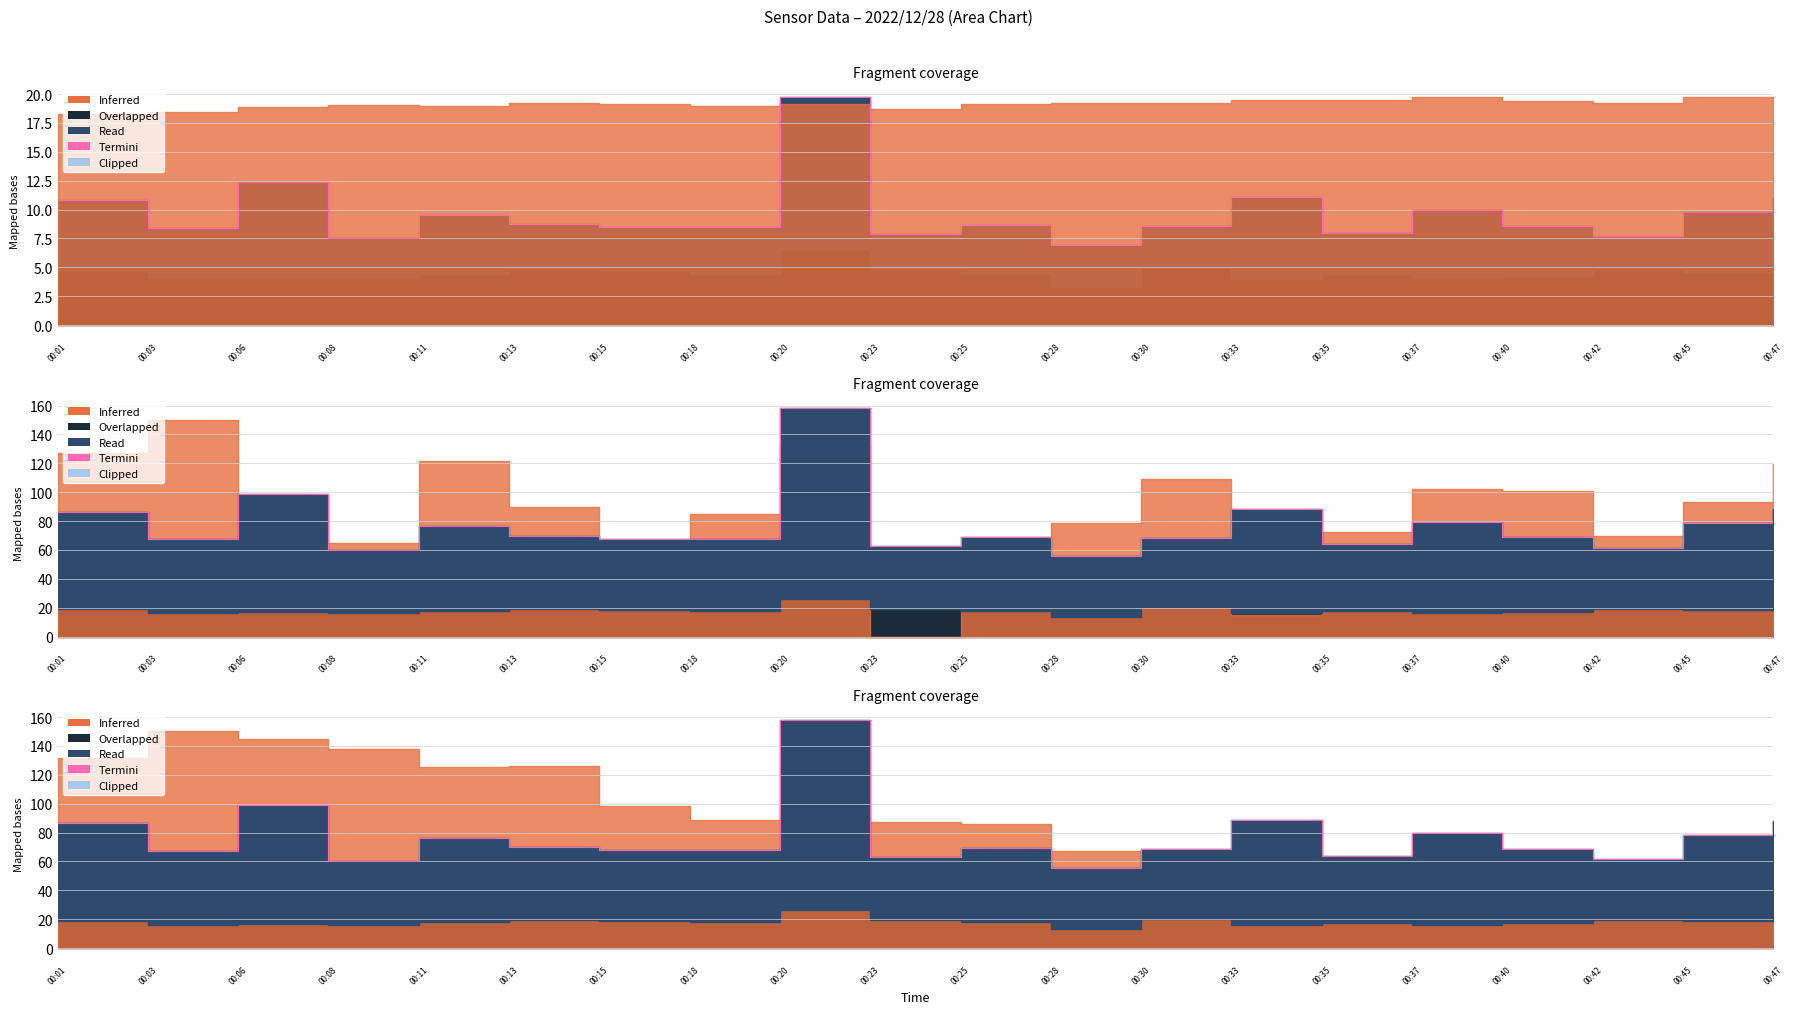

What is the difference between the maximum and minimum values?

102.6